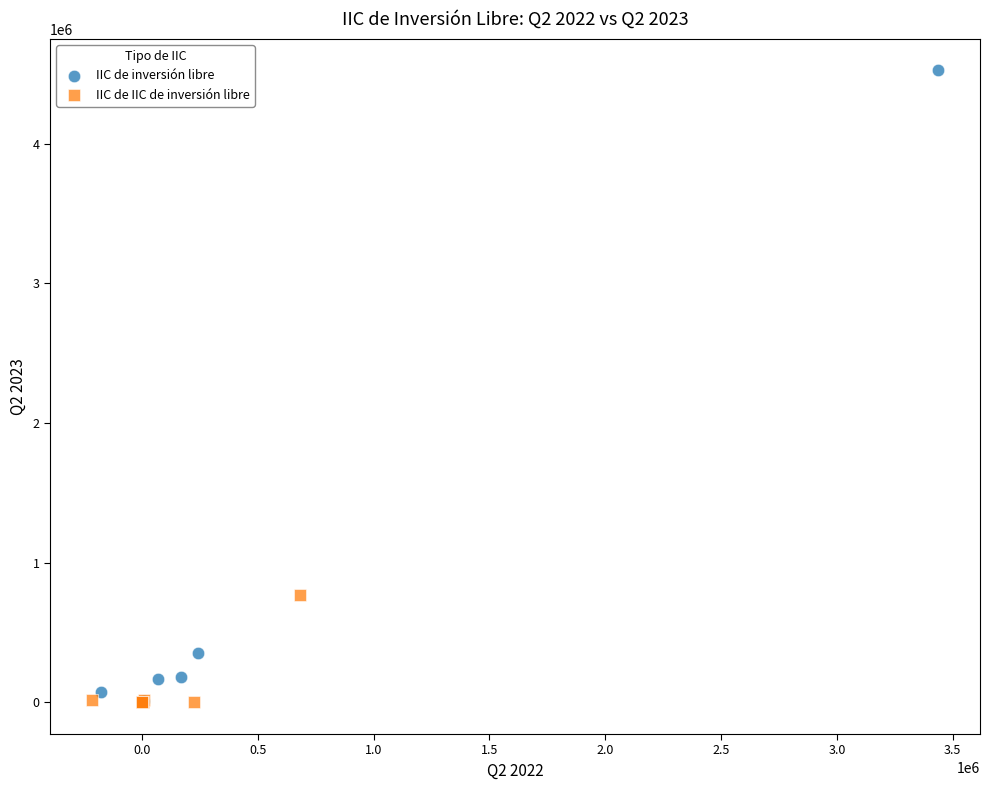

Which series contains the highest Y value?

IIC de inversión libre